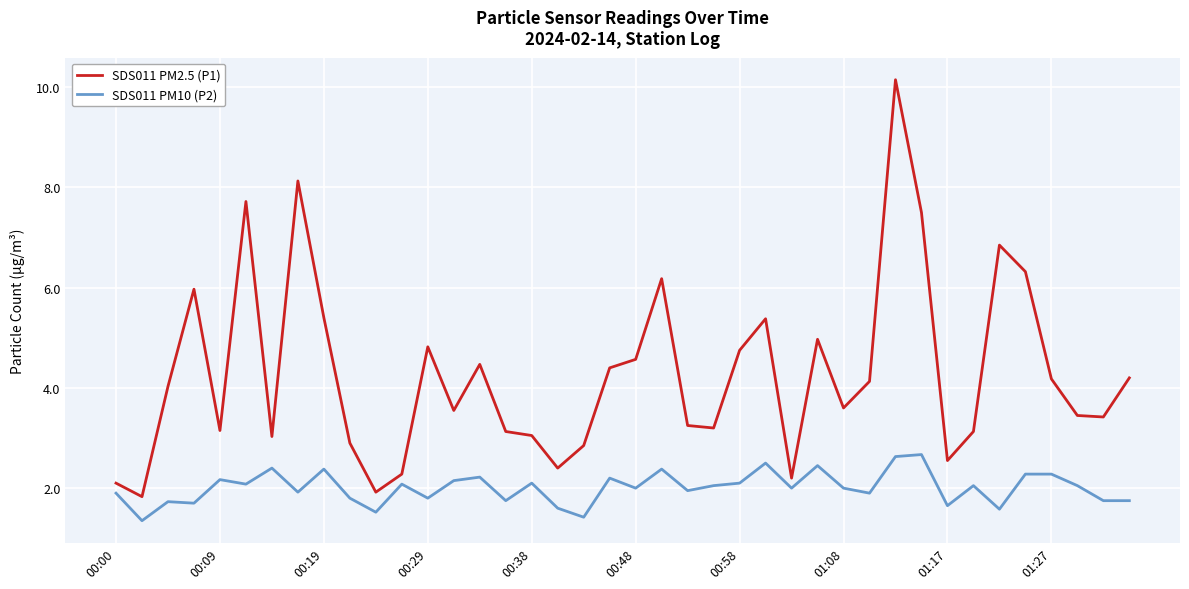

Rank the series by their average value, from highest to lowest.

SDS011 PM2.5 (P1), SDS011 PM10 (P2)